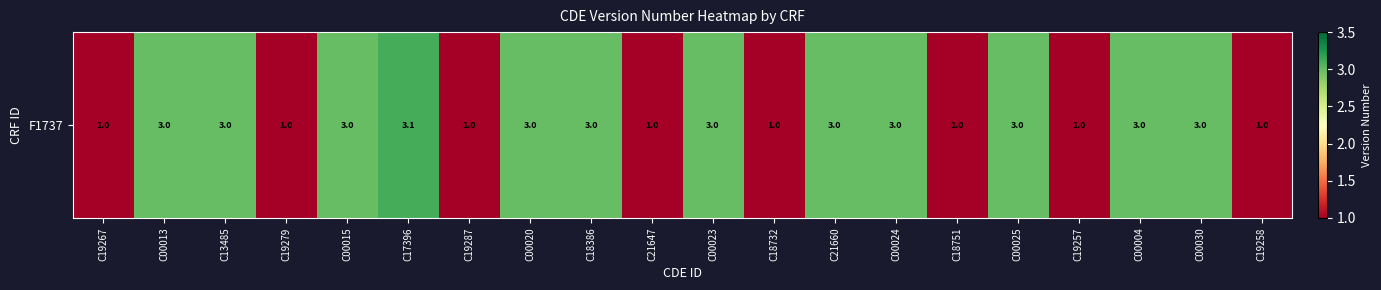

Reading left to right, what are all the values shown in this chart?

1.0	3.0	3.0	1.0	3.0	3.1	1.0	3.0	3.0	1.0	3.0	1.0	3.0	3.0	1.0	3.0	1.0	3.0	3.0	1.0